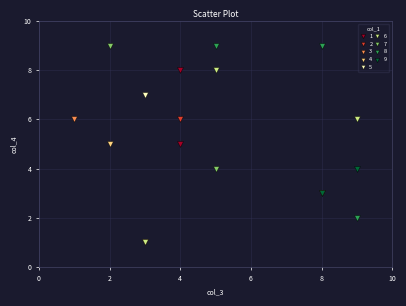

What are all the series names shown in the legend?

1, 2, 3, 4, 5, 6, 7, 8, 9